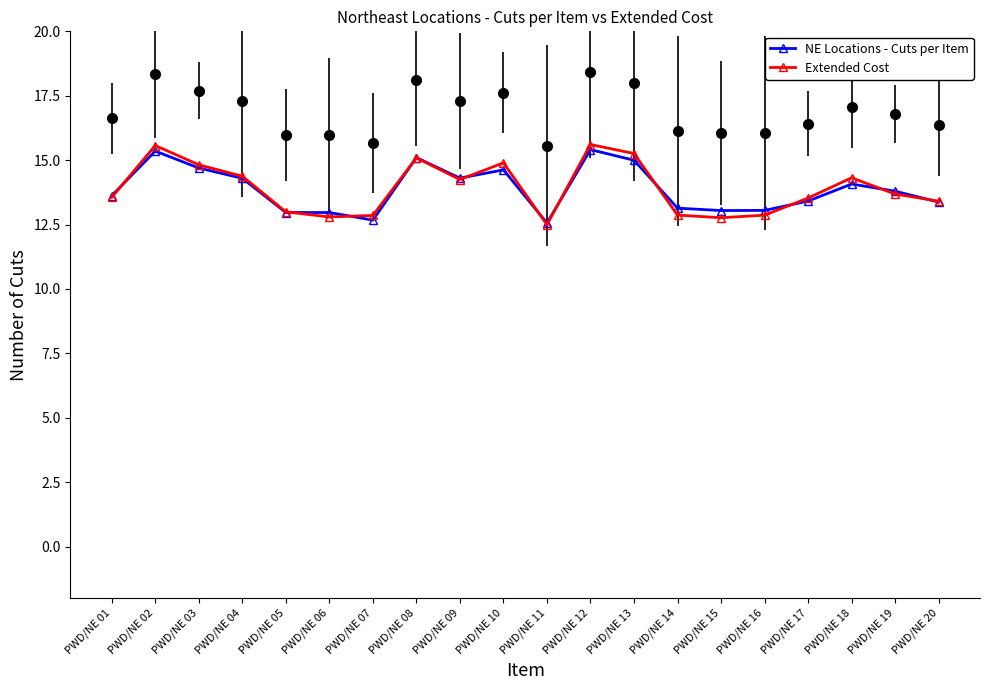

What is the difference between the maximum and second lowest values in the NE Locations - Cuts per Item series?

2.7